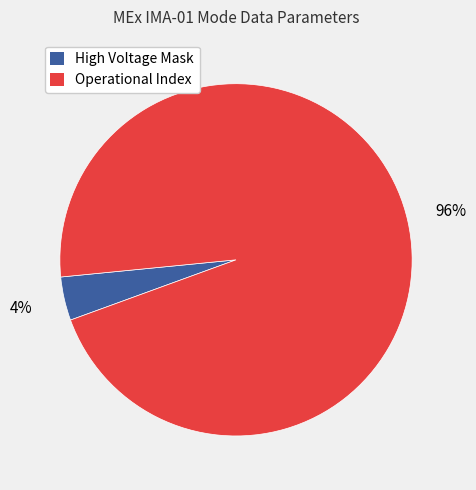

What percentage is the Operational Index slice, to the nearest percent?

96%